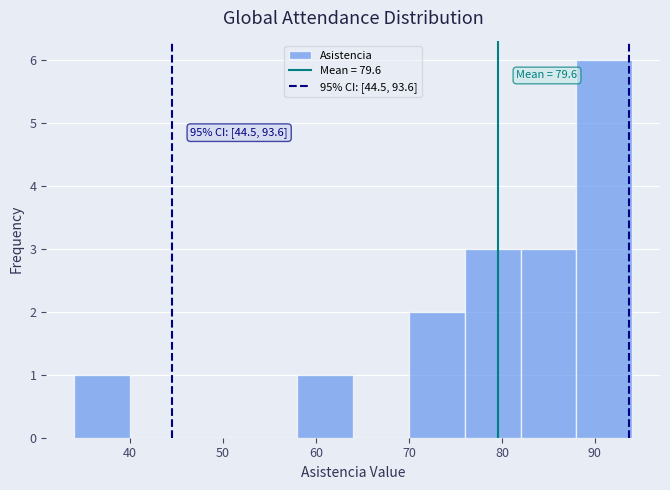

Over which range of the x-axis is the bar tallest?

88 to 94